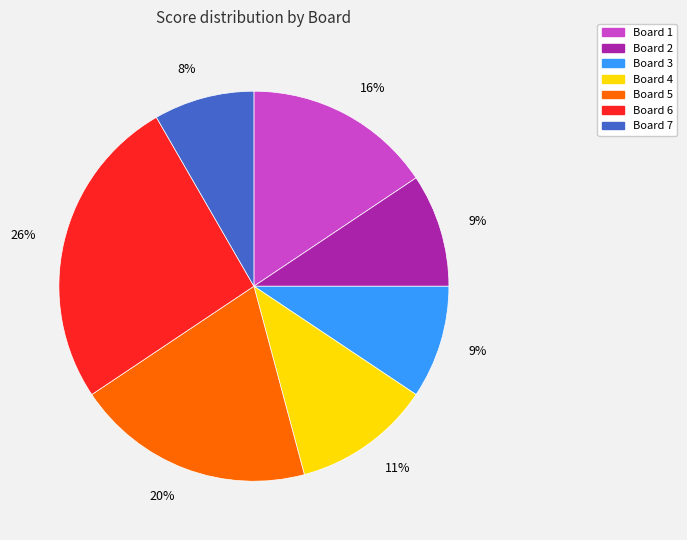

What is the largest slice in the pie chart?

Board 6